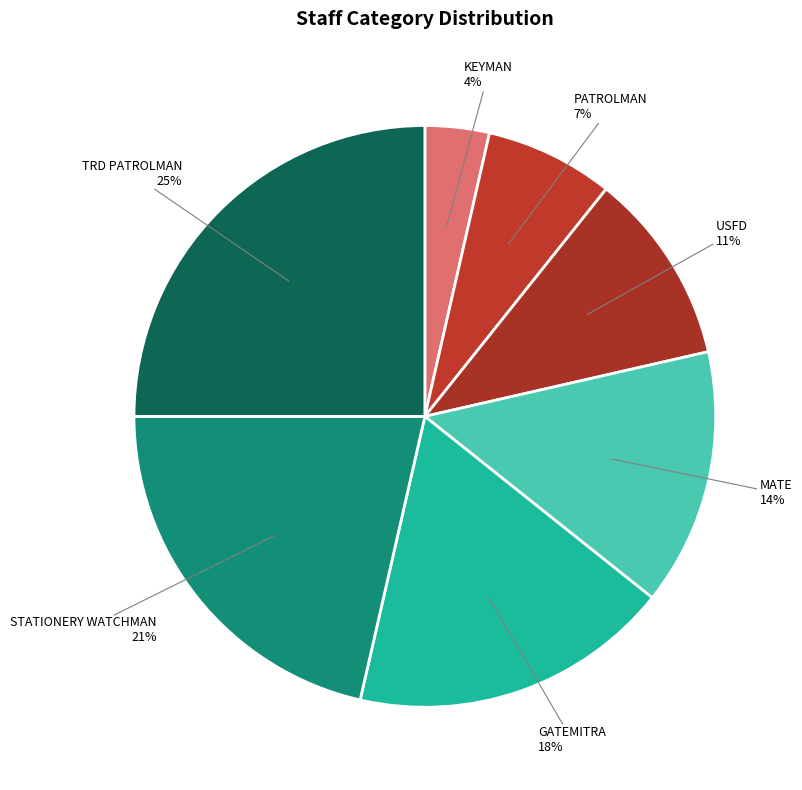

To the nearest percent, what is the average slice percentage?

14%